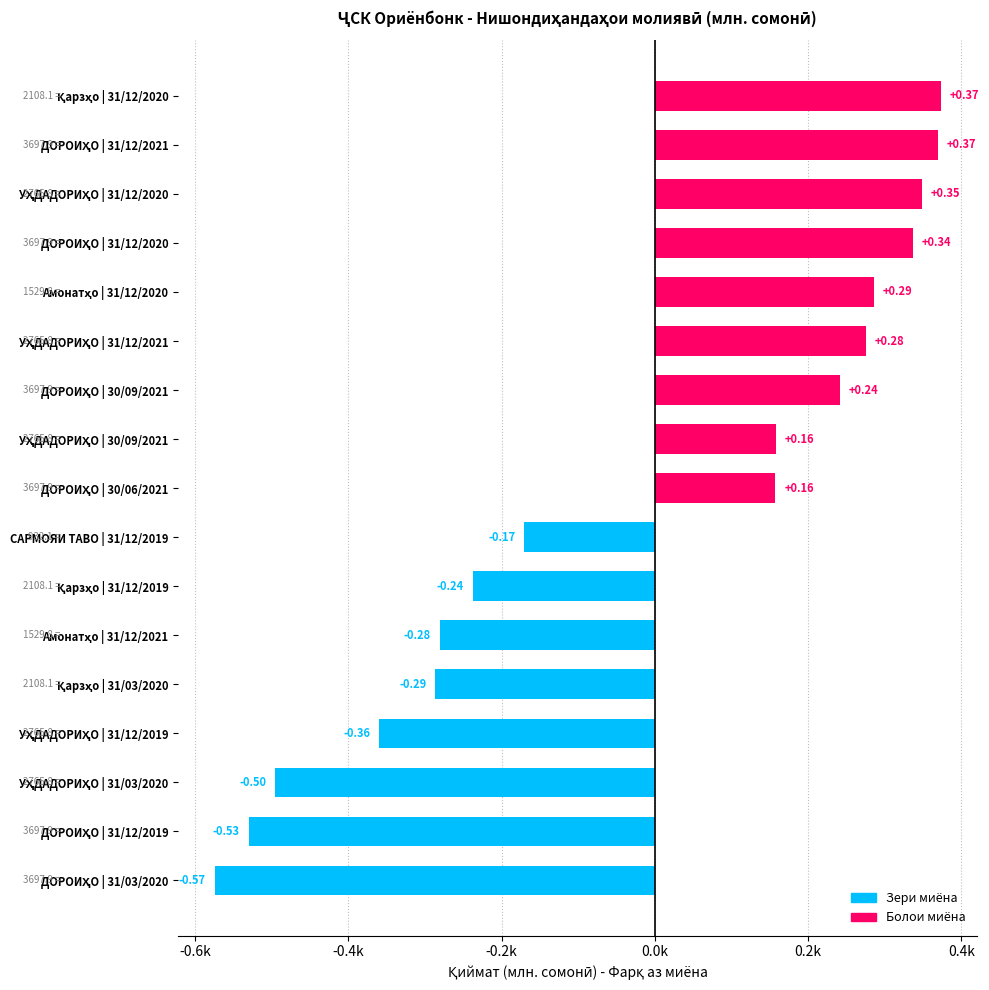

Are the bars grouped side by side (vs. stacked)?

No